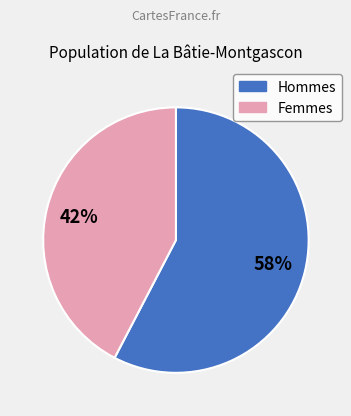

To the nearest percent, what is the average slice percentage?

50%